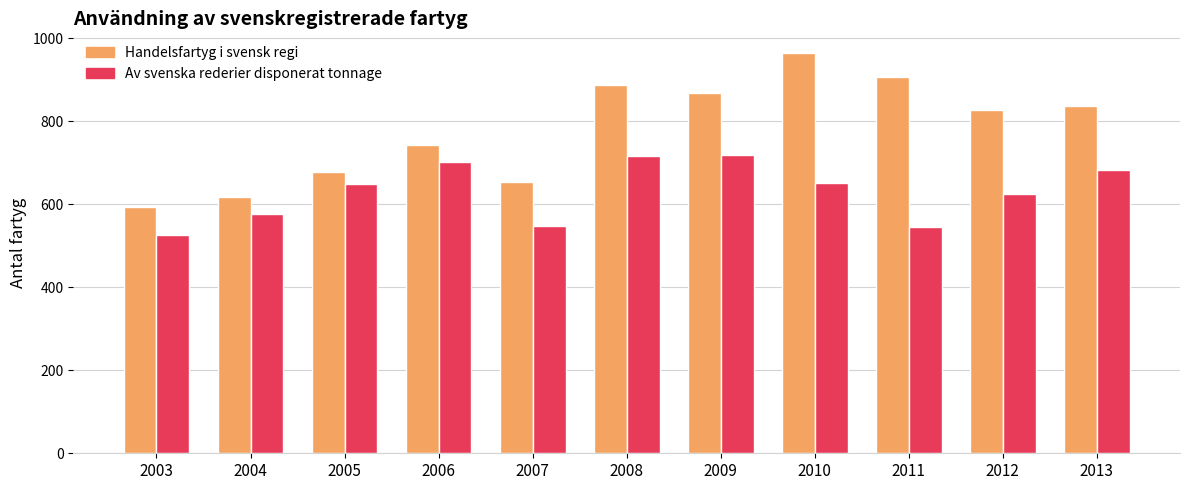

Does the chart contain any negative values?

No